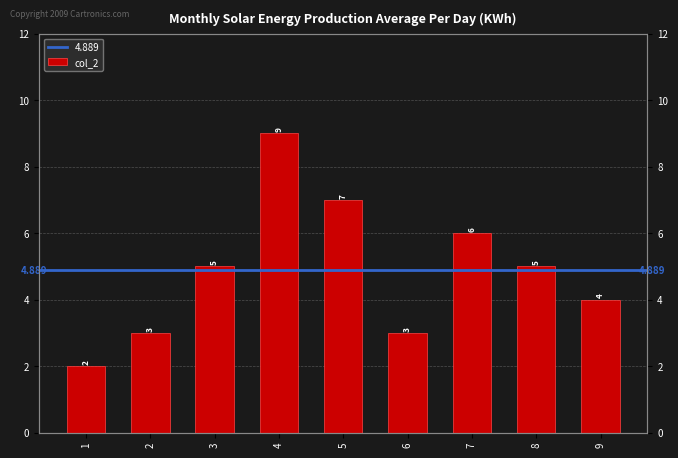

At which category does the chart reach its peak across all series?

4